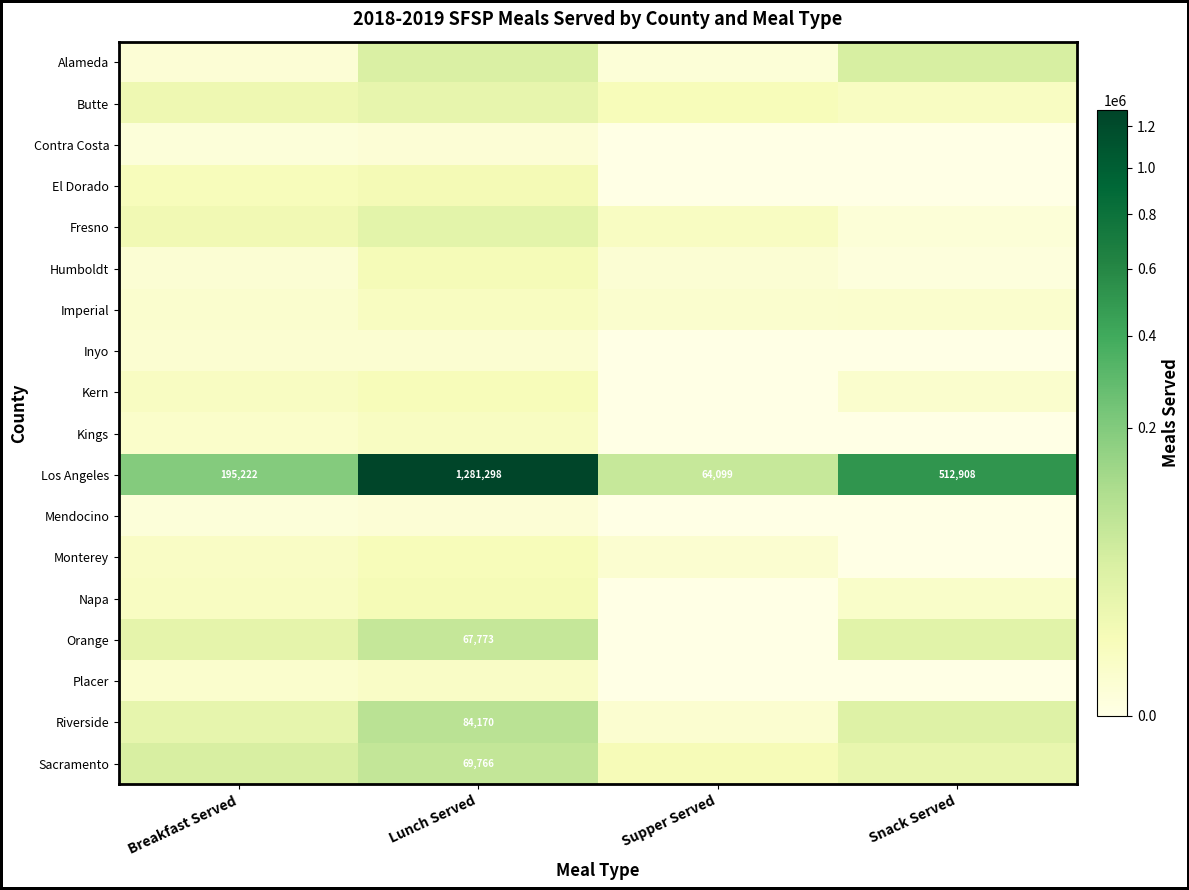

What is the sum of all Los Angeles values?

2053527